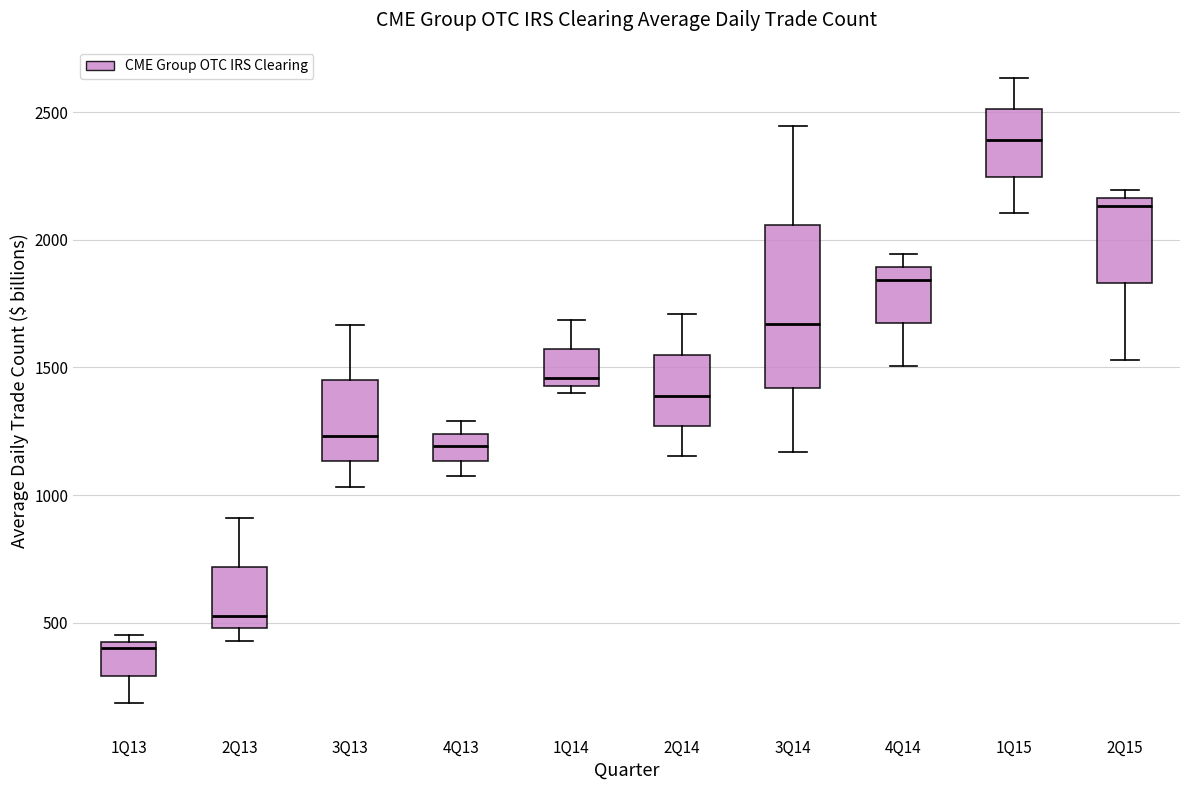

Comparing the boxes themselves (not the whiskers), which one is the tallest?

3Q14